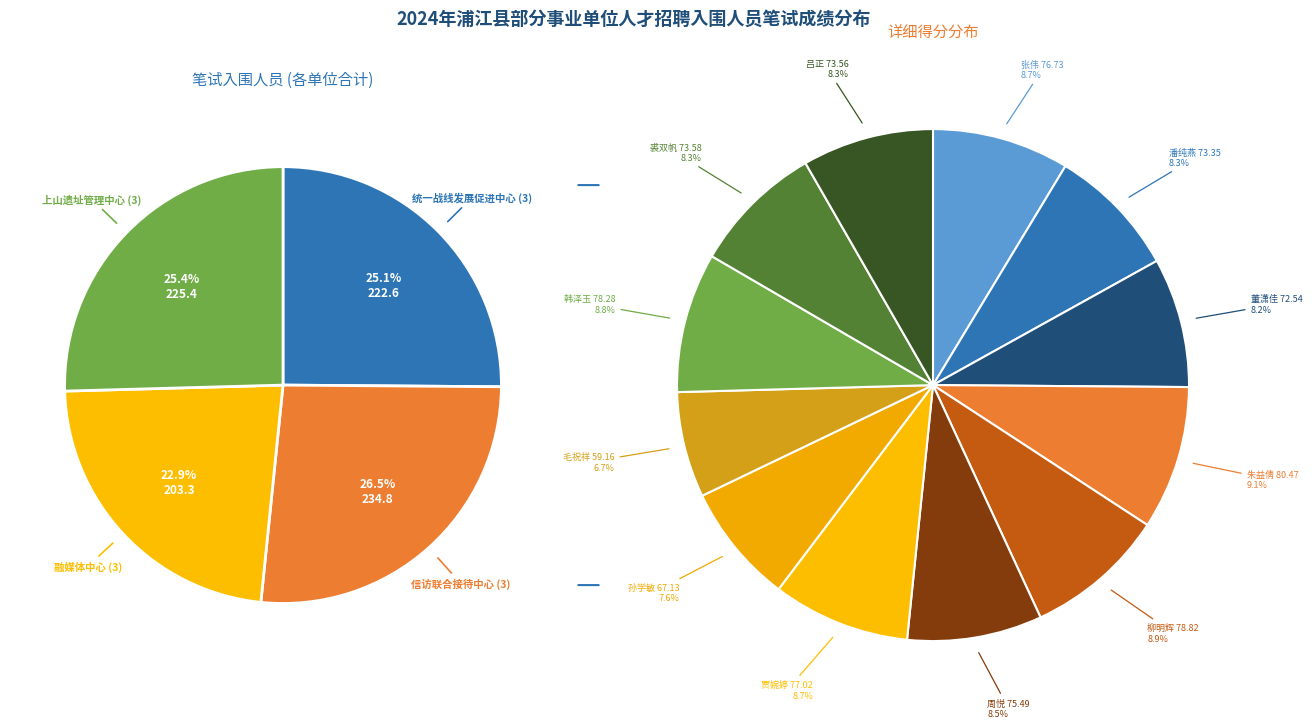

Which category has the biggest portion of the pie?

朱益倩 80.47